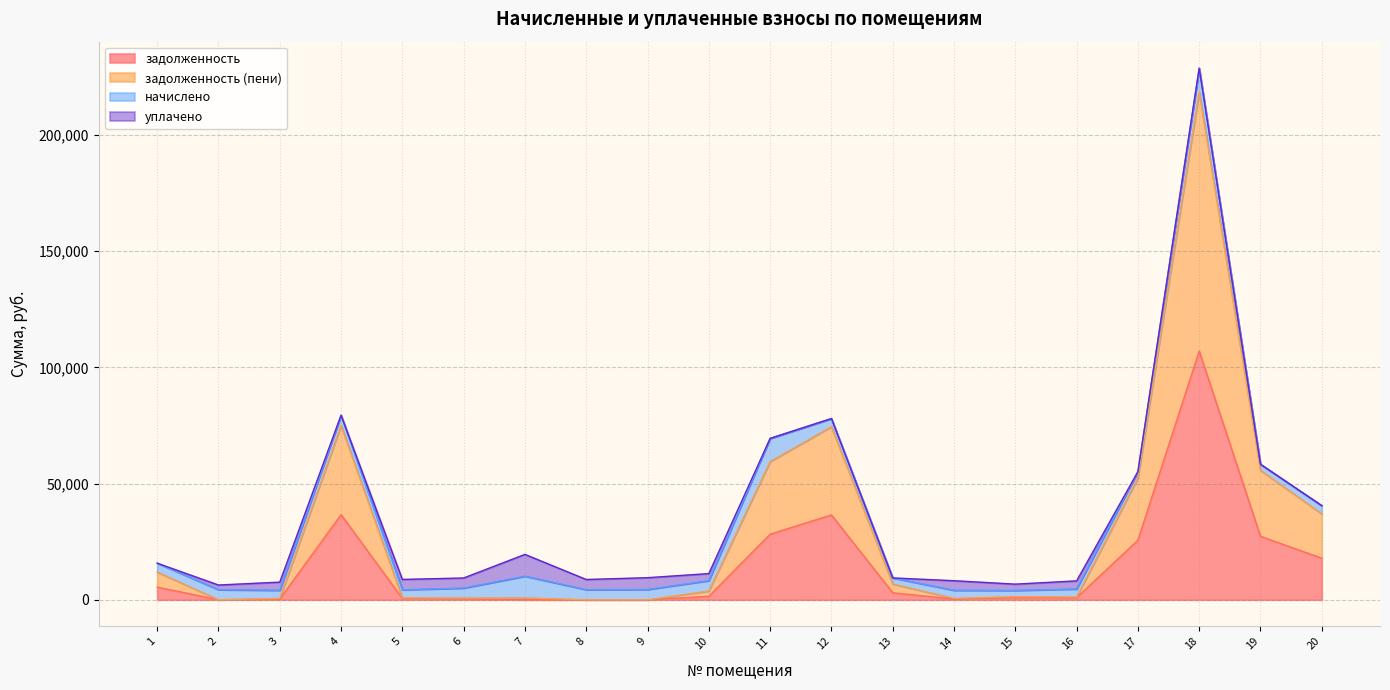

At which category is the sum across all series the highest?

18